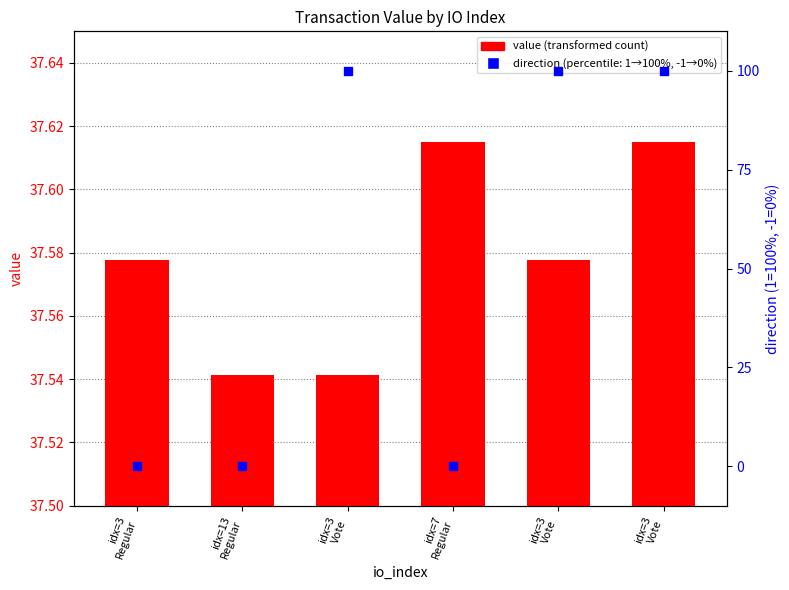

Is the value of direction at idx=7
Regular greater than the value of value at idx=3
Vote?

No